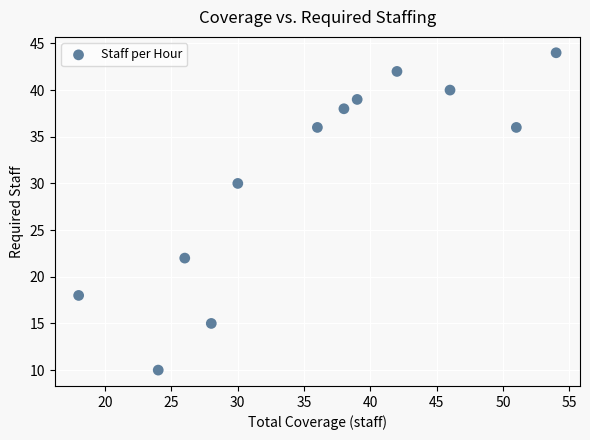

What Y value in the scatter plot is closest to 27?

30